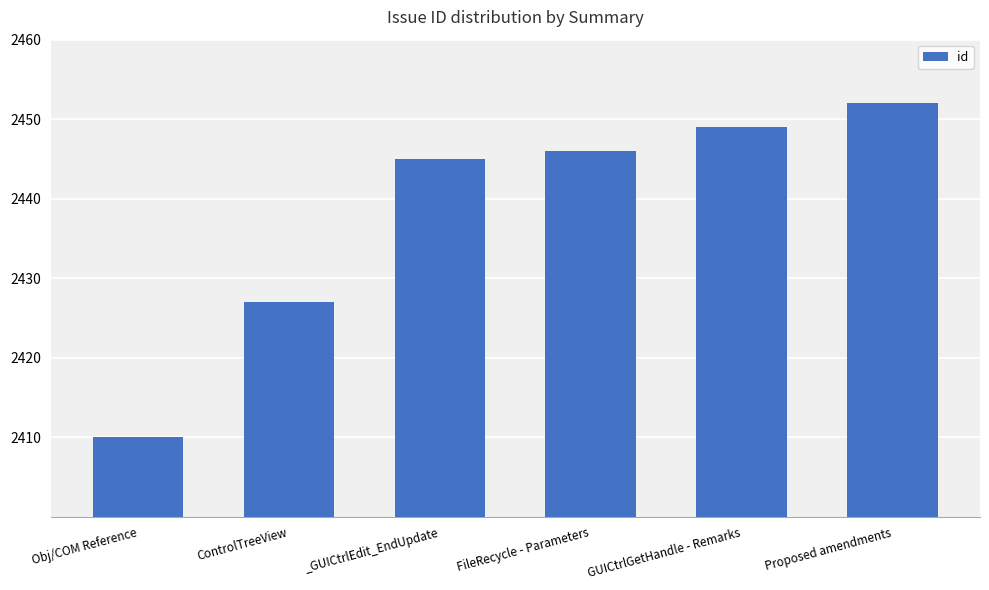

List the labels in order of value, largest first.

Proposed amendments, GUICtrlGetHandle - Remarks, FileRecycle - Parameters, _GUICtrlEdit_EndUpdate, ControlTreeView, Obj/COM Reference